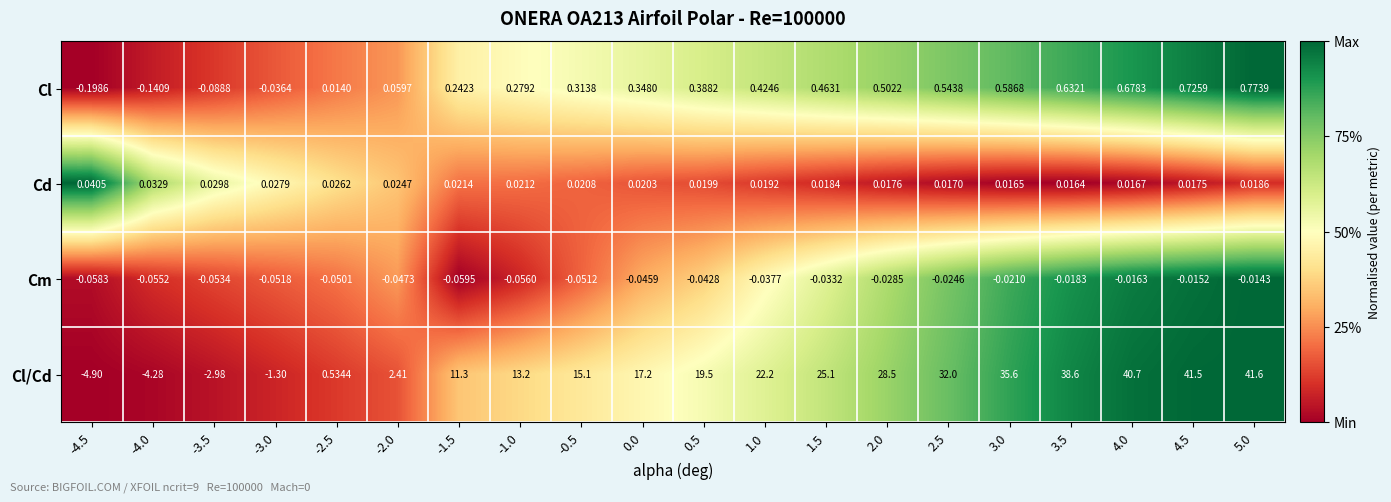

At 0.5, list the series in order from smallest to largest.

Cm, Cd, Cl, Cl/Cd